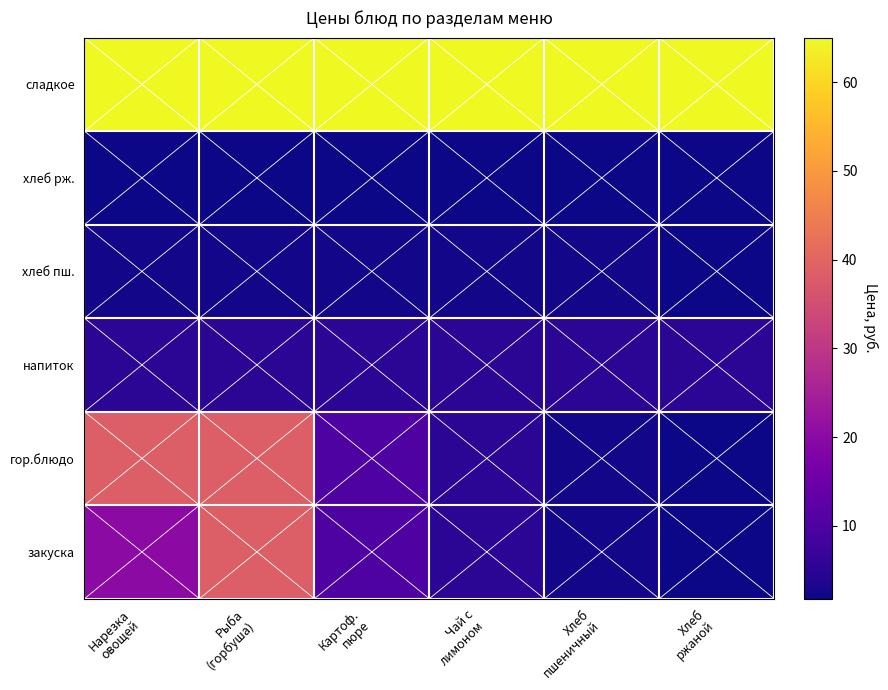

What is the total value across all series at Хлеб
пшеничный?

79.1